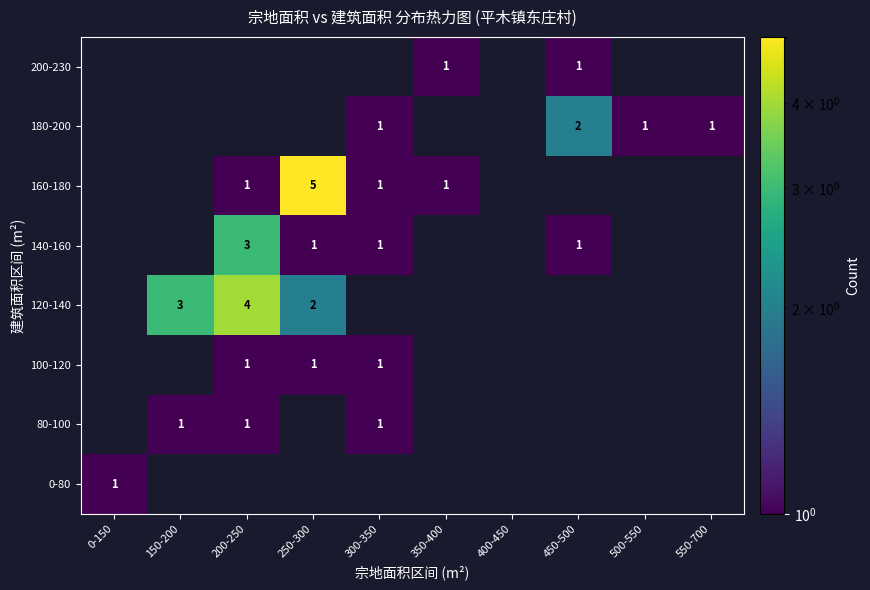

How many distinct data groups are displayed?

8